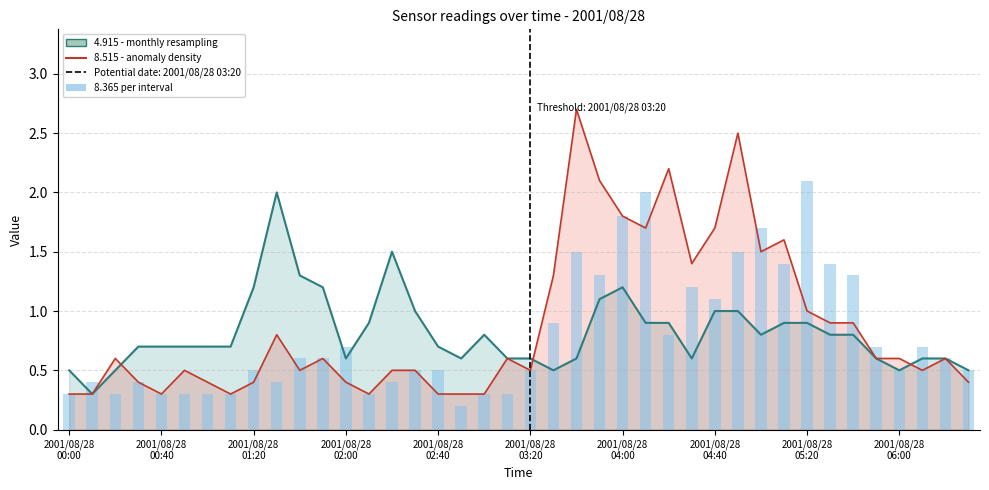

At which category is the sum across all series the highest?

29